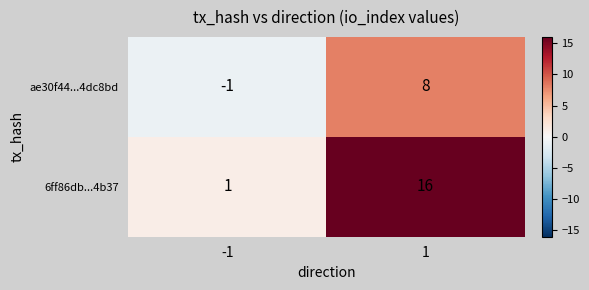

Read the ae30f44...4dc8bd value at 1.

8